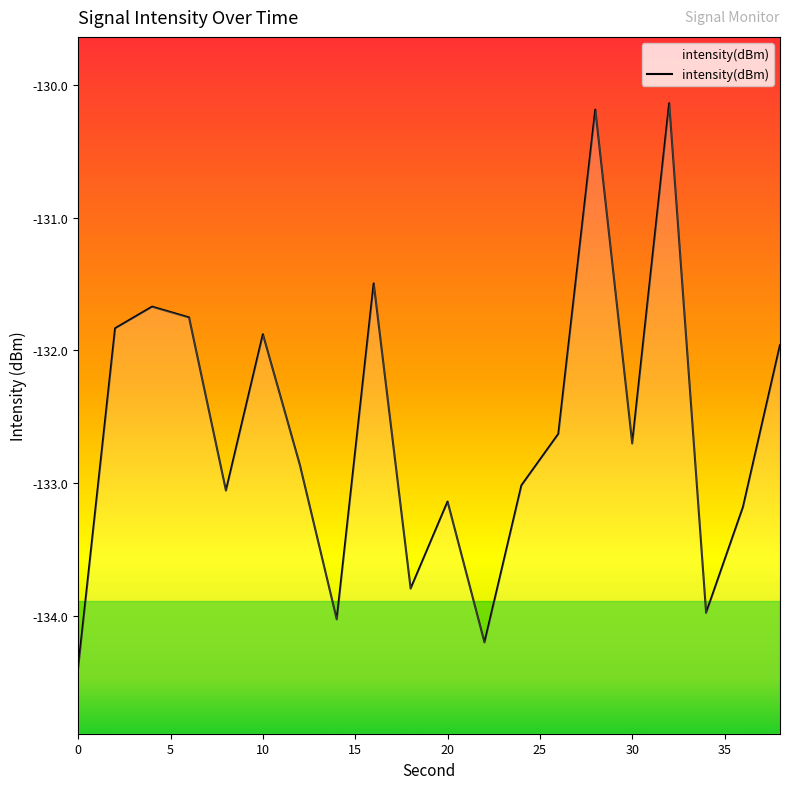

How many data points does each series have?

20